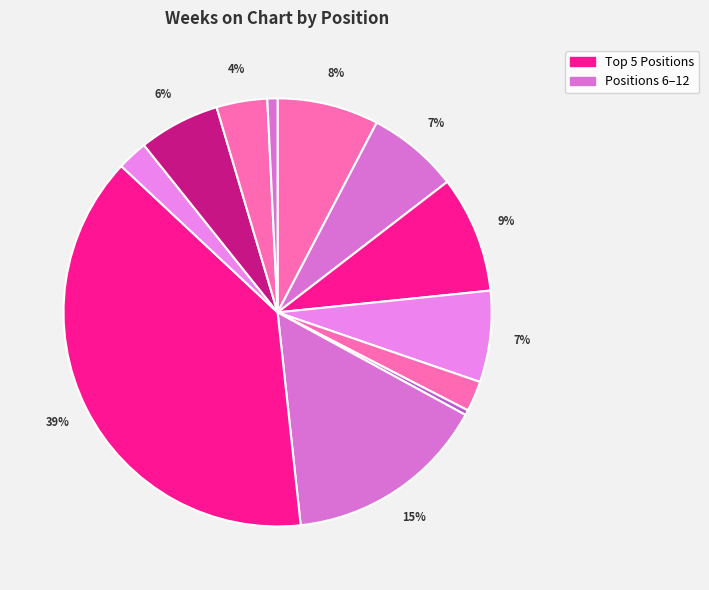

Count the number of slices in the pie.

12